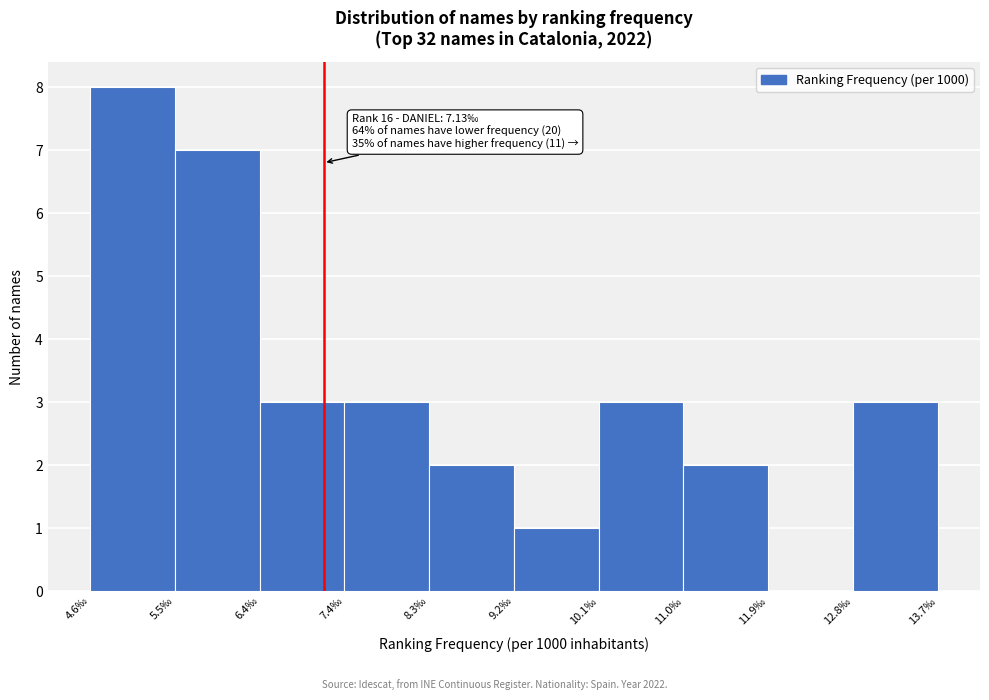

Over which range of the x-axis is the bar tallest?

4.6 to 5.5